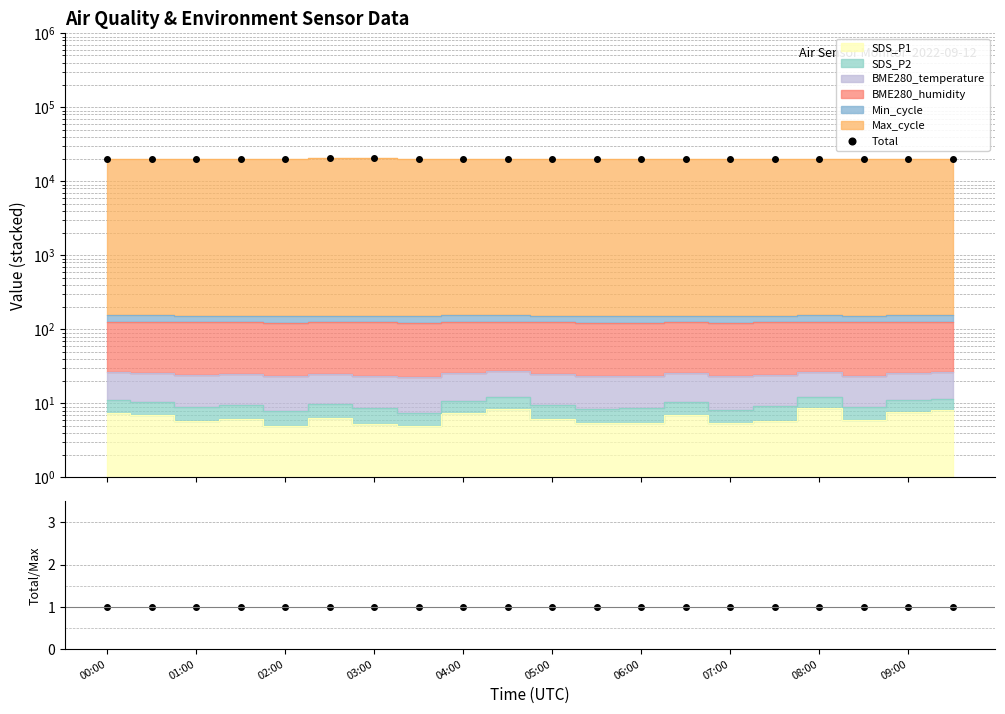

How many interior local valleys does the Total series have?

7